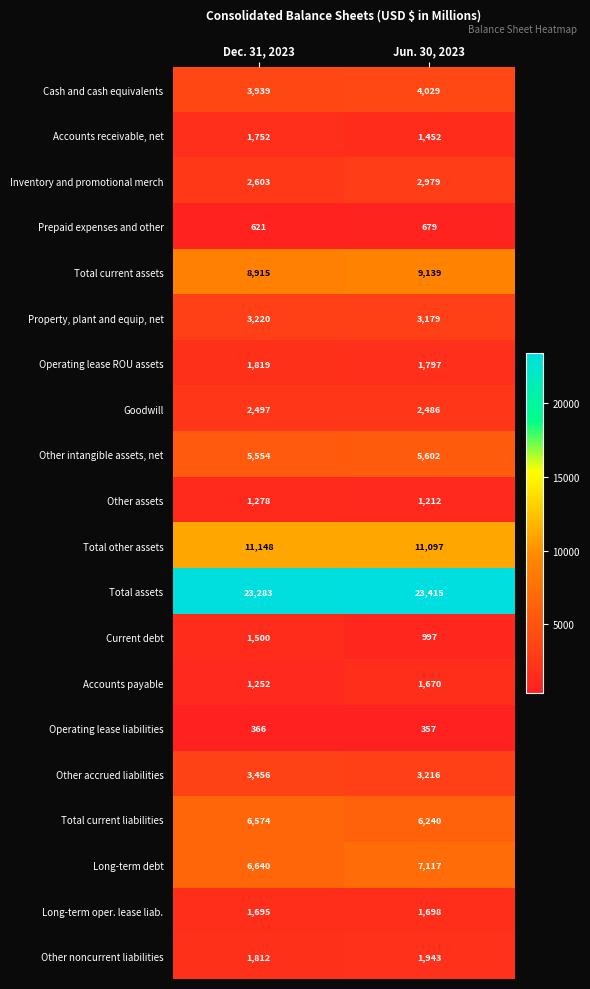

What is the maximum value shown in the chart?

23415